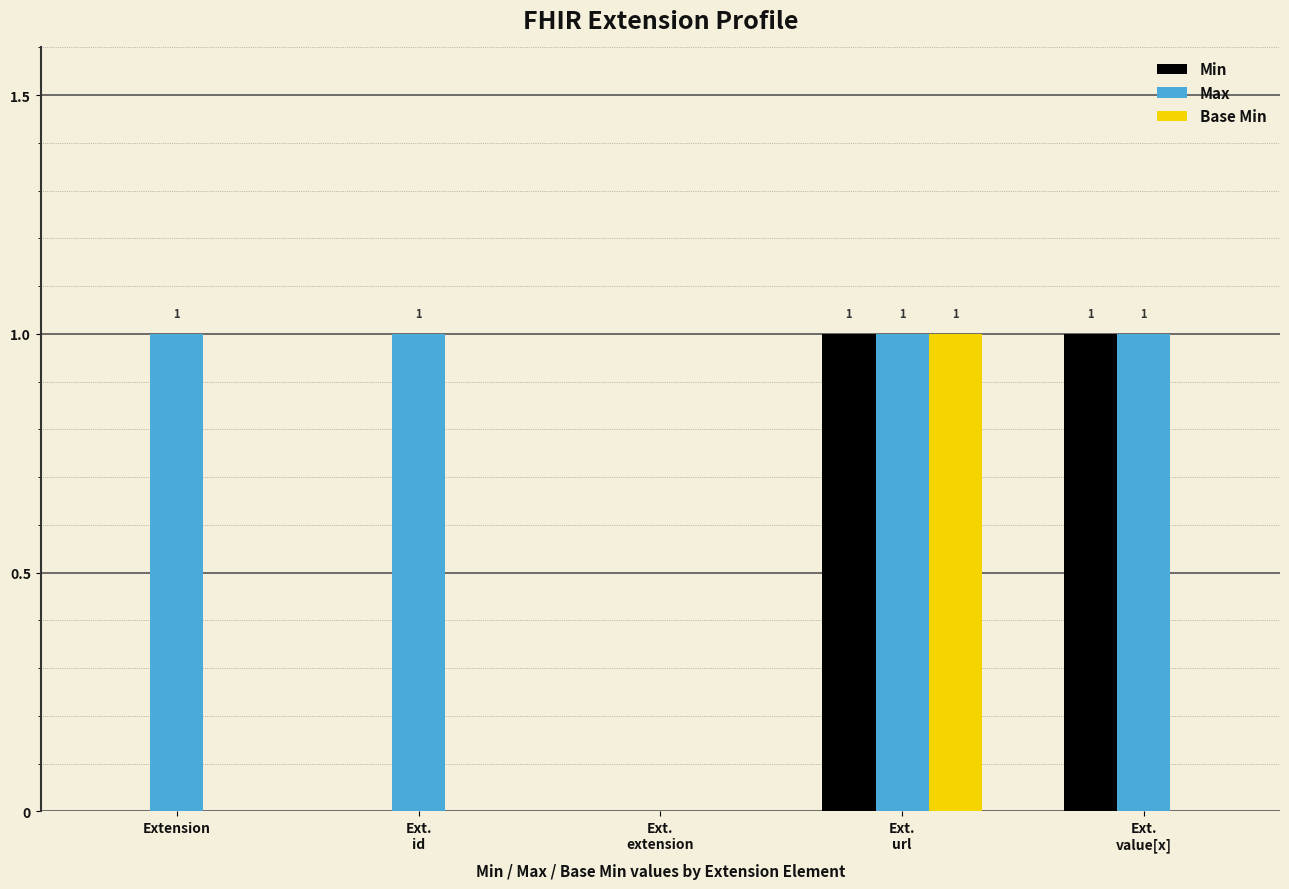

How many categories are shown in the chart?

5